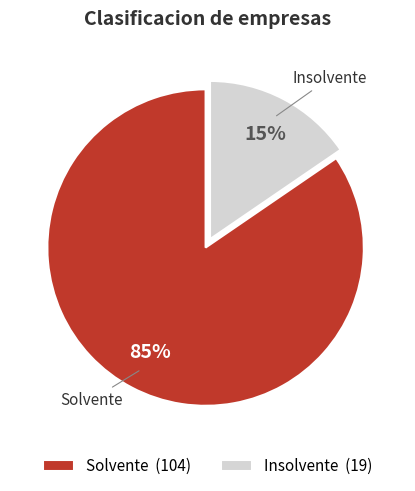

Is there a majority slice in this chart?

Yes